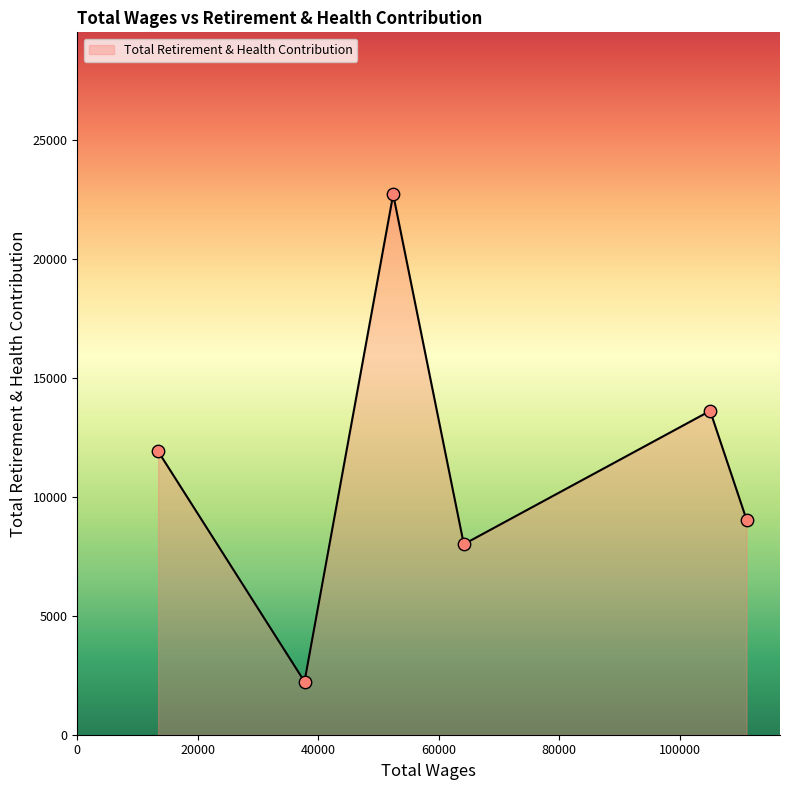

What is the difference between the maximum and second lowest values?

14695